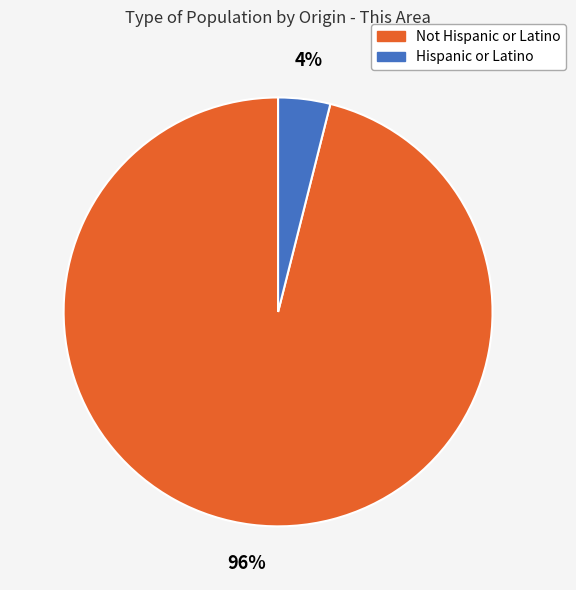

To the nearest percent, what is the combined percentage of Not Hispanic or Latino and Hispanic or Latino?

100%